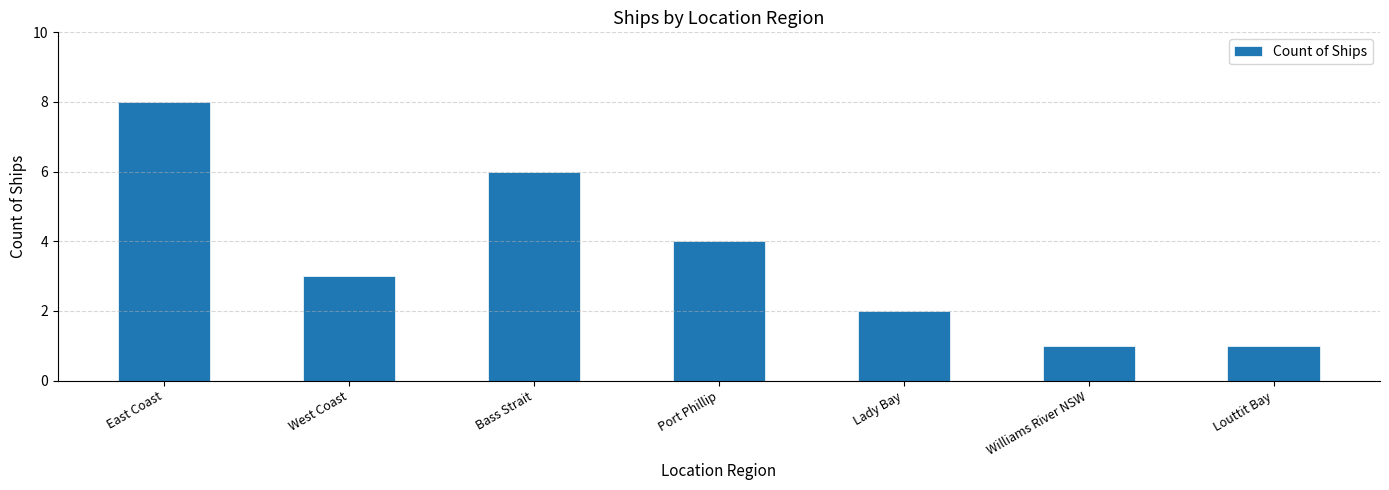

What is the greatest value displayed?

8